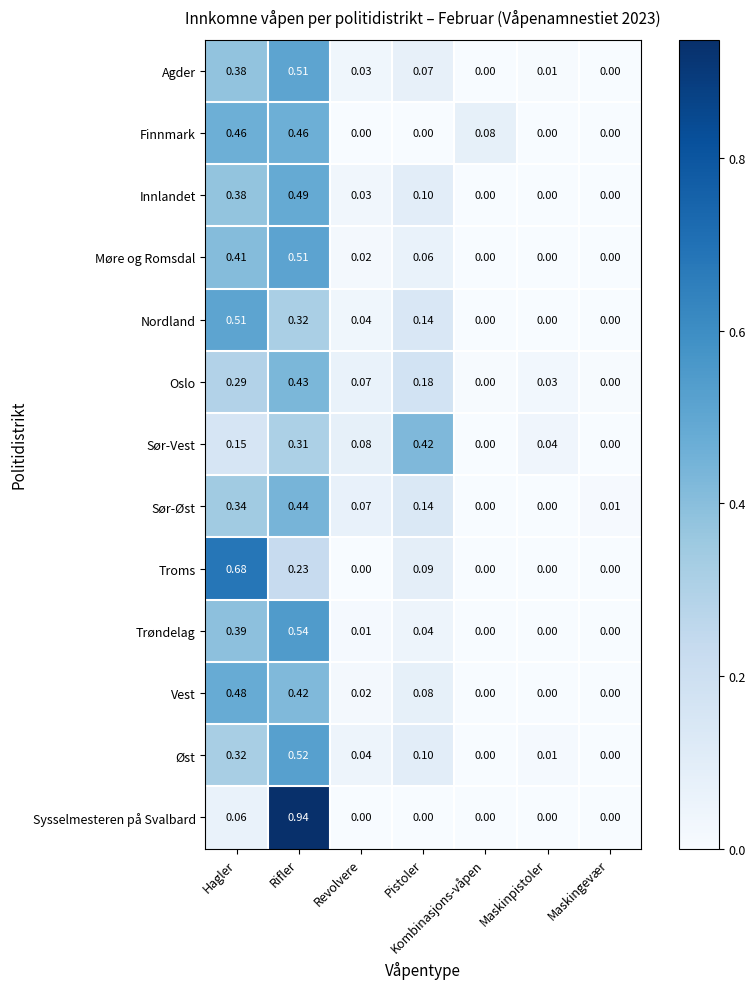

Is the value of Agder at Maskinpistoler greater than the value of Nordland at Kombinasjons-våpen?

Yes